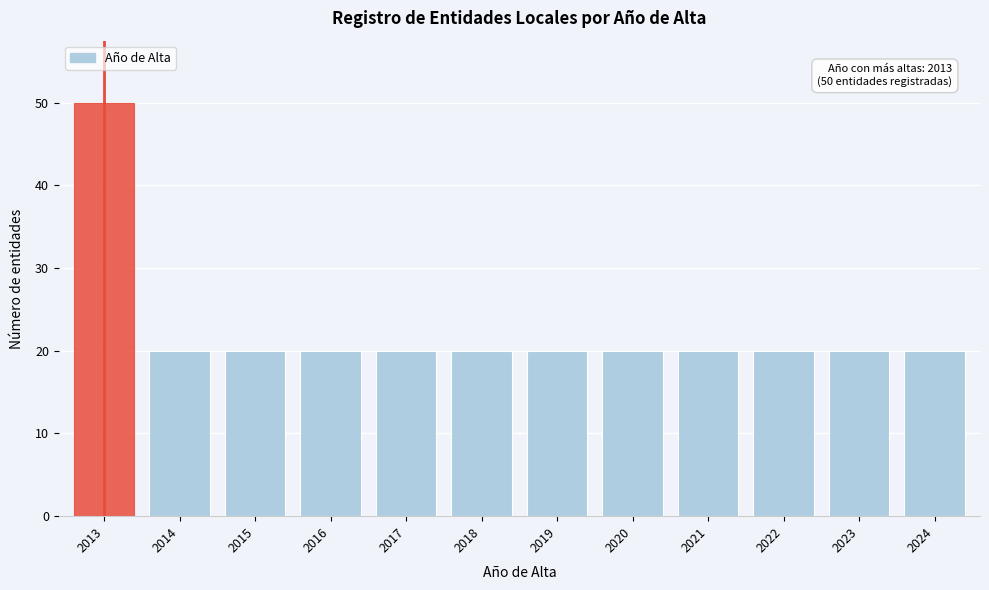

Reading left to right, extract all data points from this chart.

2013=50	2014=20	2015=20	2016=20	2017=20	2018=20	2019=20	2020=20	2021=20	2022=20	2023=20	2024=20